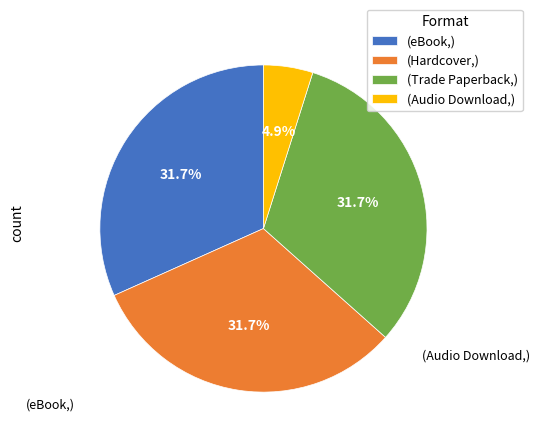

Which category has the smallest portion of the pie?

(Audio Download,)